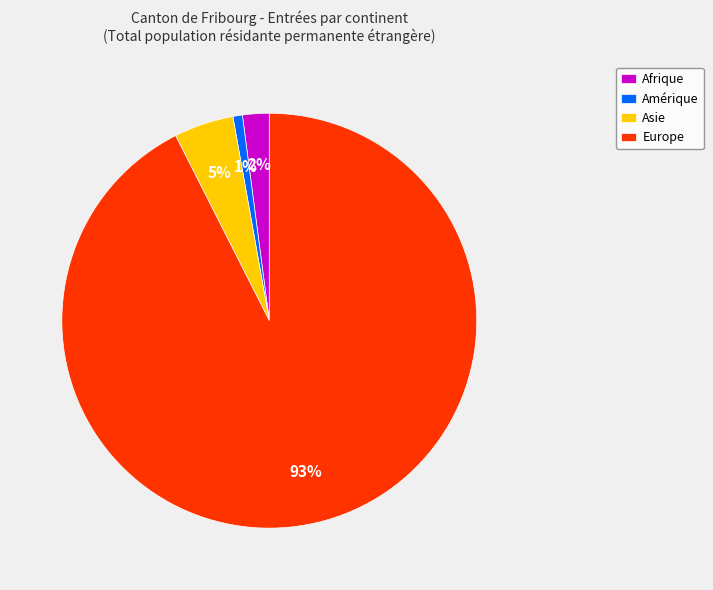

Do Europe and Asie together represent more than half of the pie?

Yes